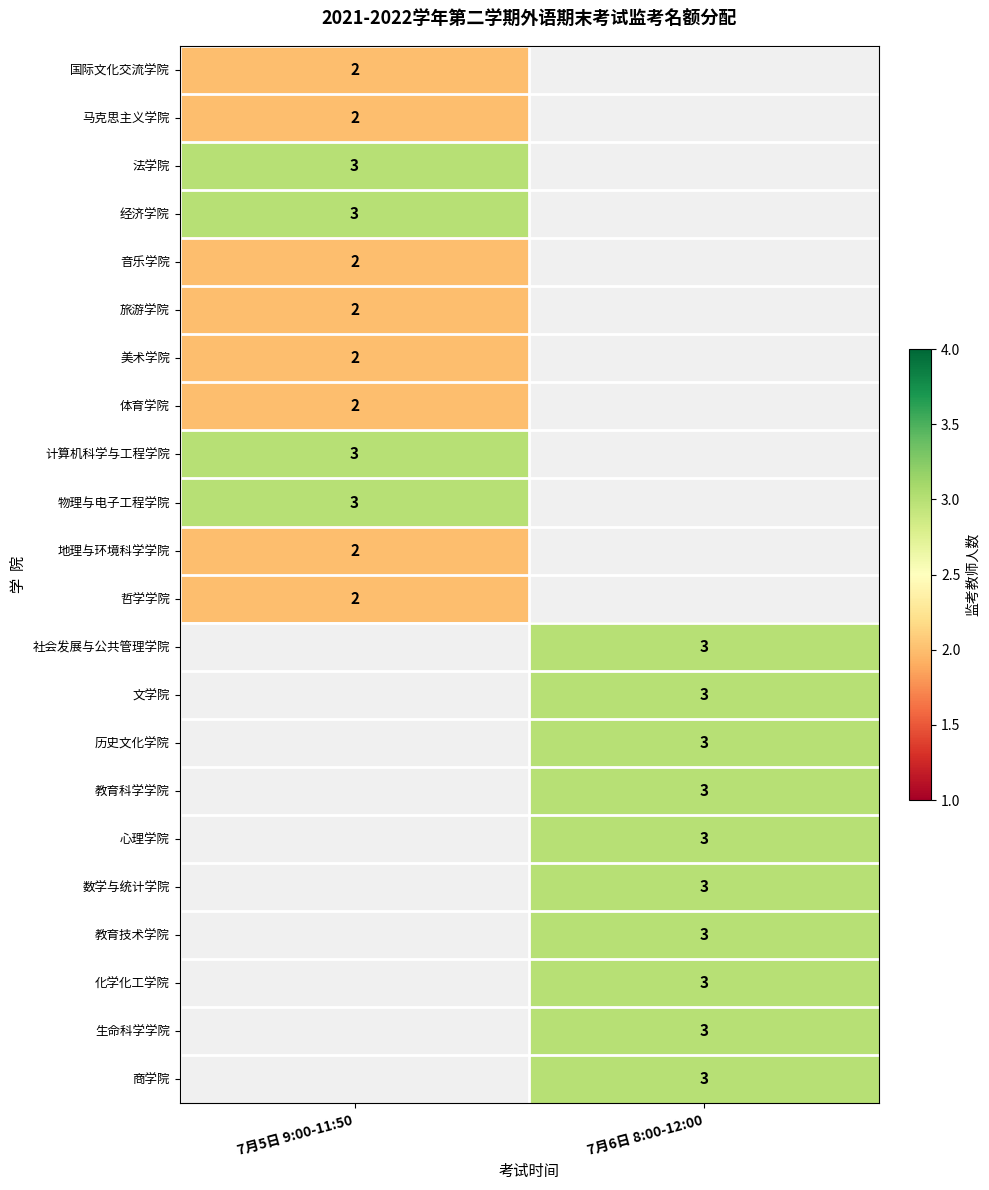

The 经济学院 series shows 4 at 7月5日 9:00-11:50. True or false?

False